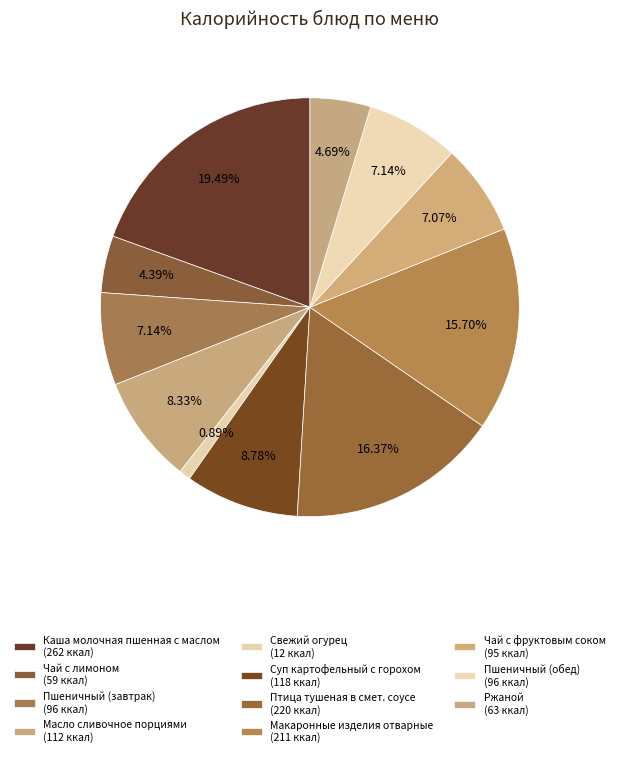

How many slices are in this pie chart?

11